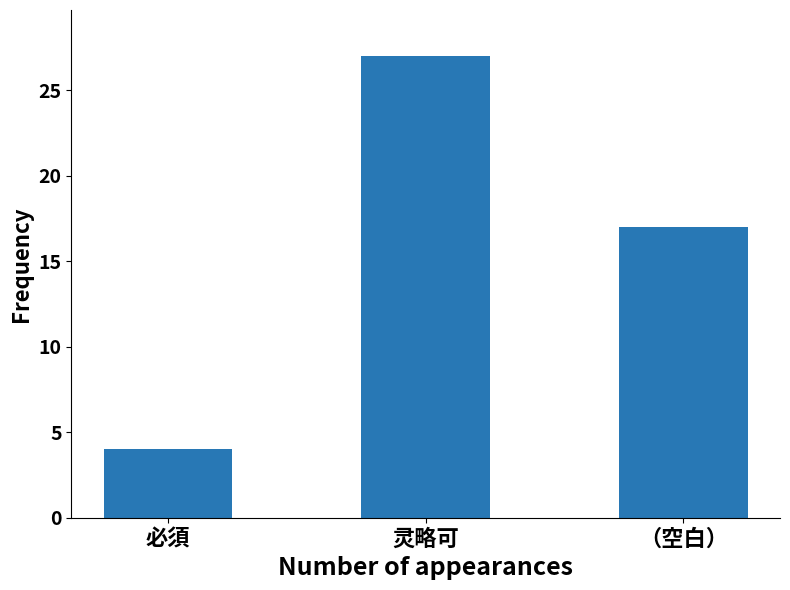

What is the minimum value shown in the chart?

4